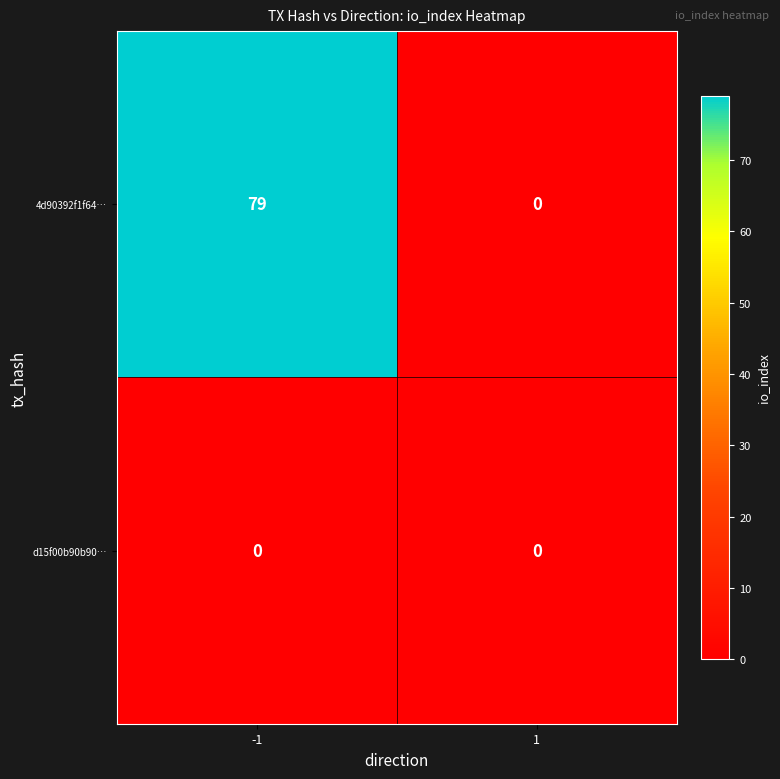

What is the sum of all 4d90392f1f64… values?

79